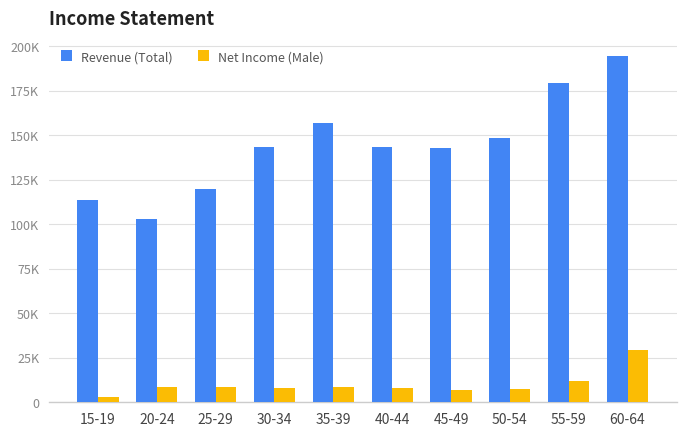

Are the bars horizontal?

No